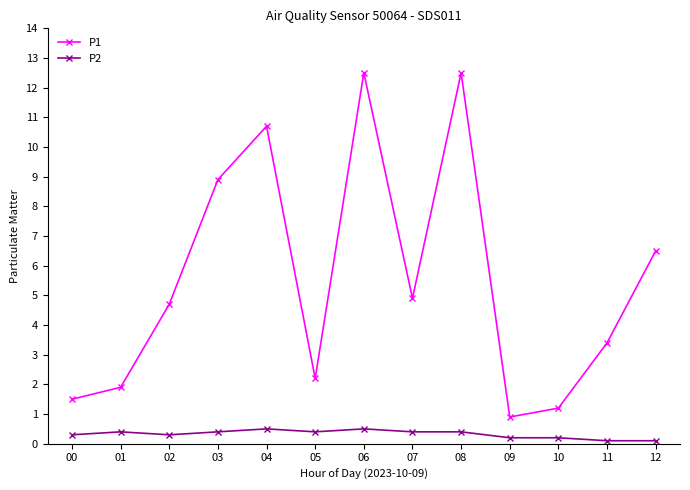

What is the difference between the highest and lowest values at 02?

4.4